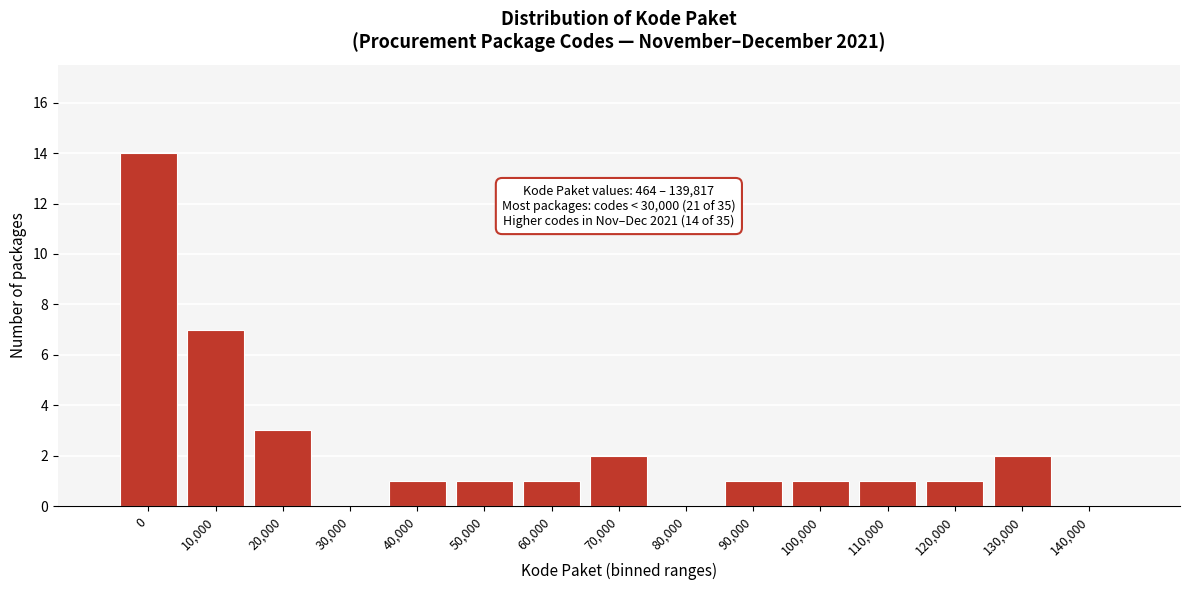

Reading left to right, extract all data points from this chart.

0=14	10,000=7	20,000=3	30,000=0	40,000=1	50,000=1	60,000=1	70,000=2	80,000=0	90,000=1	100,000=1	110,000=1	120,000=1	130,000=2	140,000=0